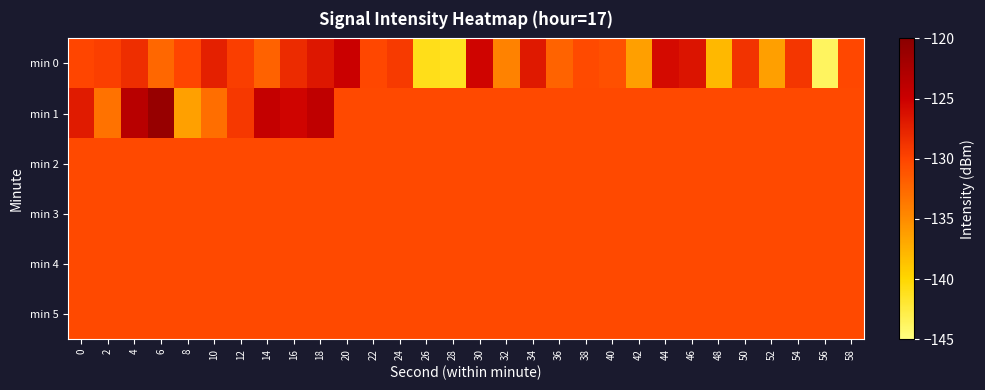

What is the maximum value shown in the chart?

-121.0